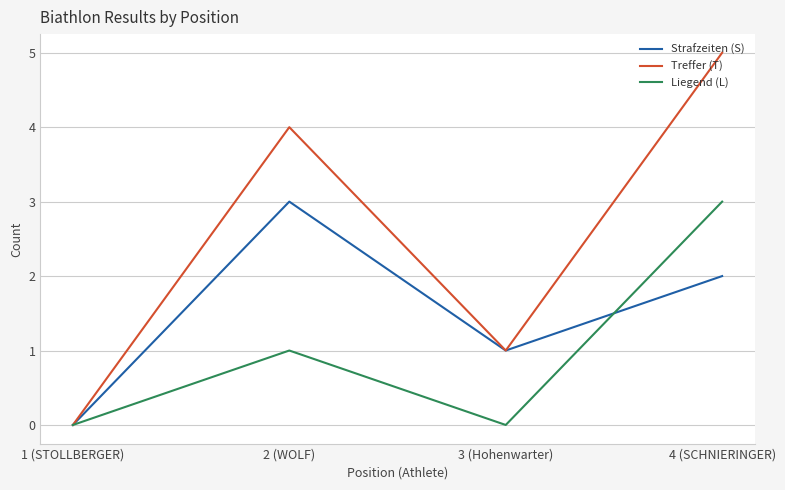

Count the Strafzeiten (S) values in the range 1 to 3.

3